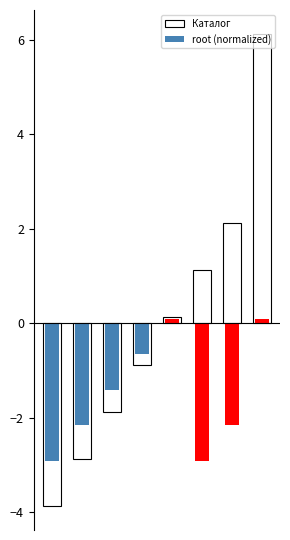

What are all the series names shown in the legend?

Каталог, root (normalized)